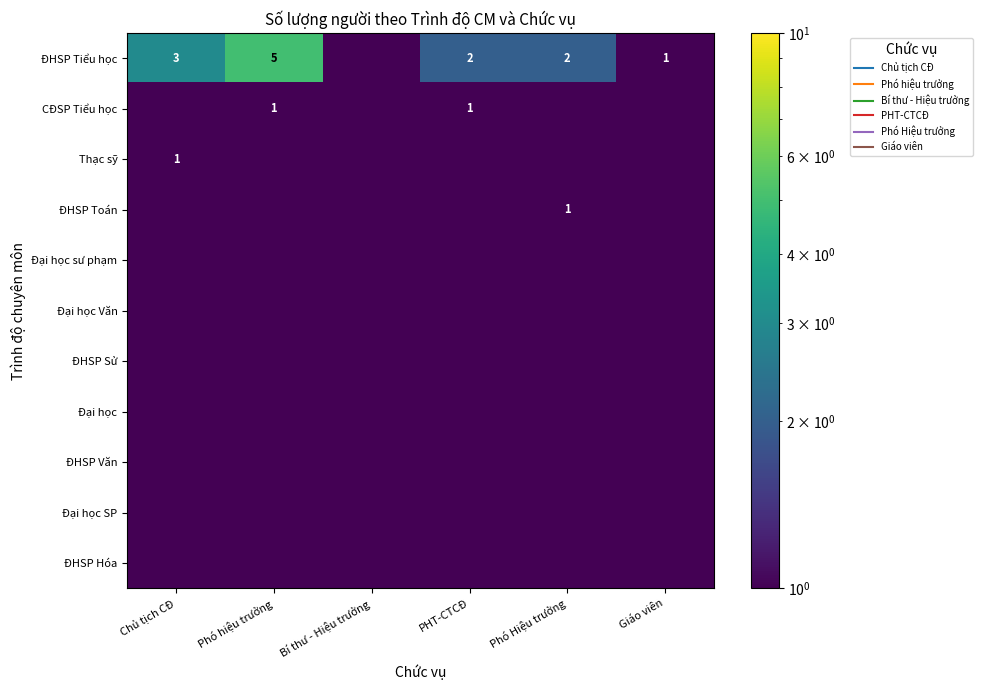

The value of Thạc sỹ at Bí thư - Hiệu trưởng is 0.8. True or false?

False